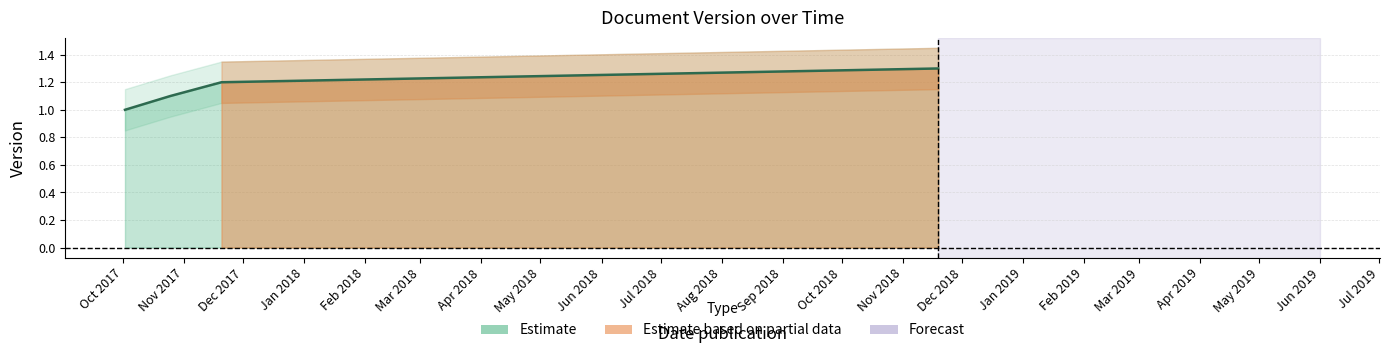

Is it true that the value at 2017-11-20 is 1.2?

True